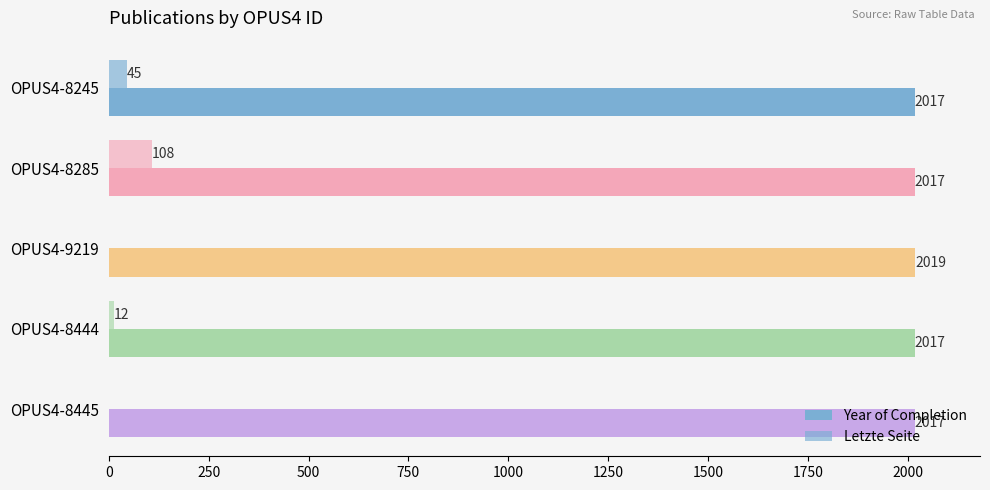

How many data points does each series have?

5